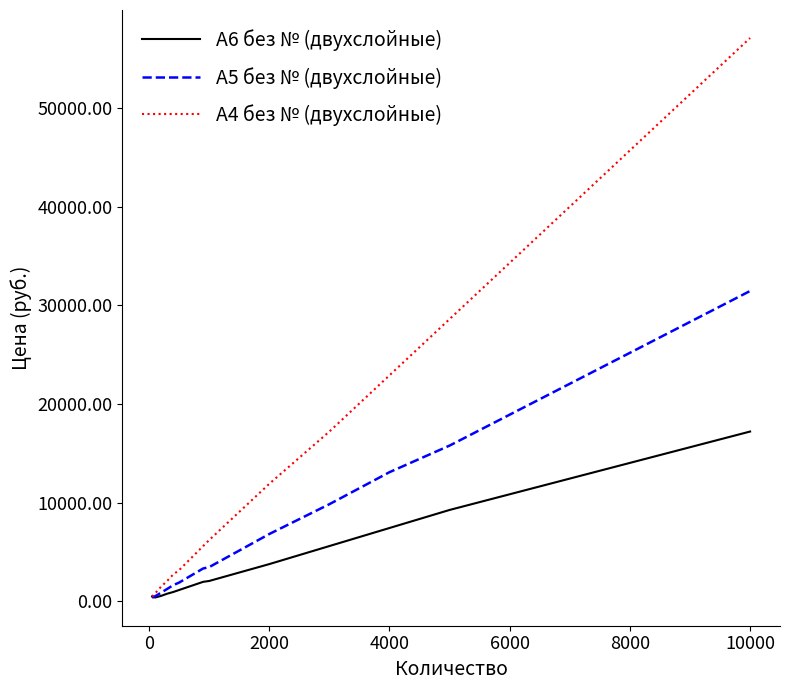

What is the sum of all А5 без № (двухслойные) values?

97984.8